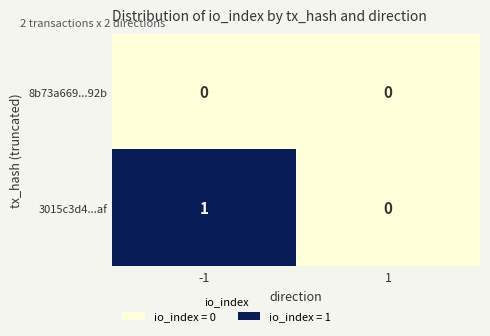

List the series in order of their peak value, highest first.

3015c3d4...af, 8b73a669...92b